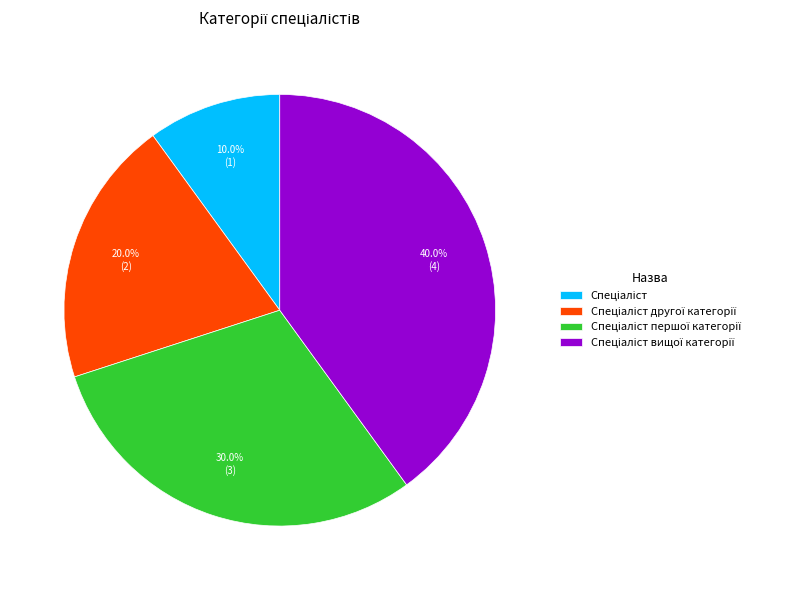

Does any single category account for the majority?

No